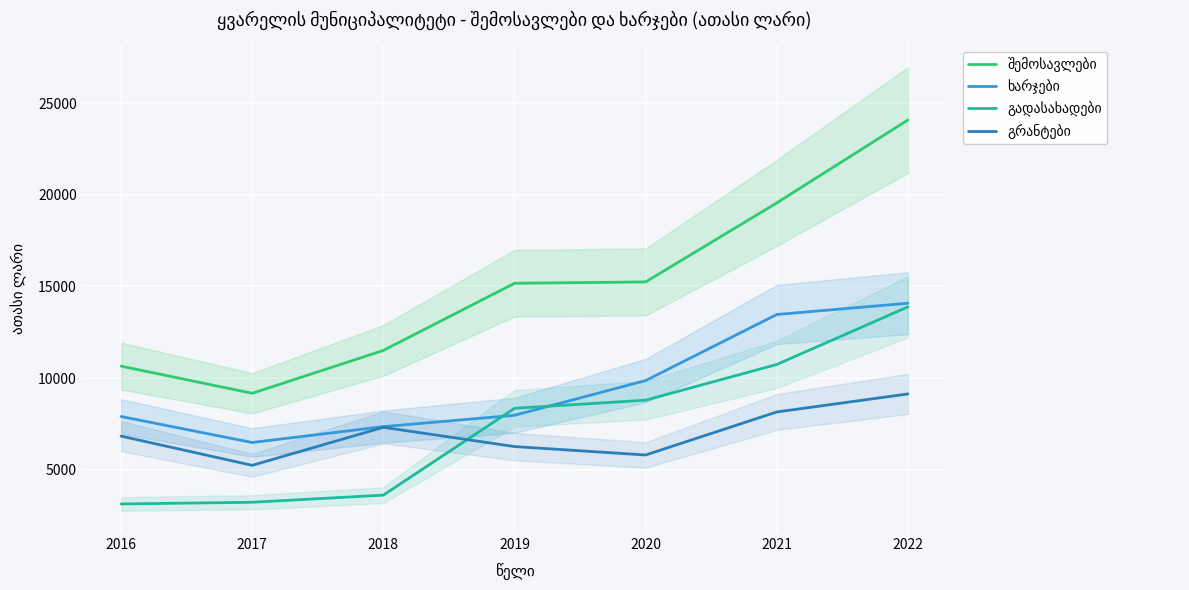

True or false: გრანტები and შემოსავლები cross at least once.

False